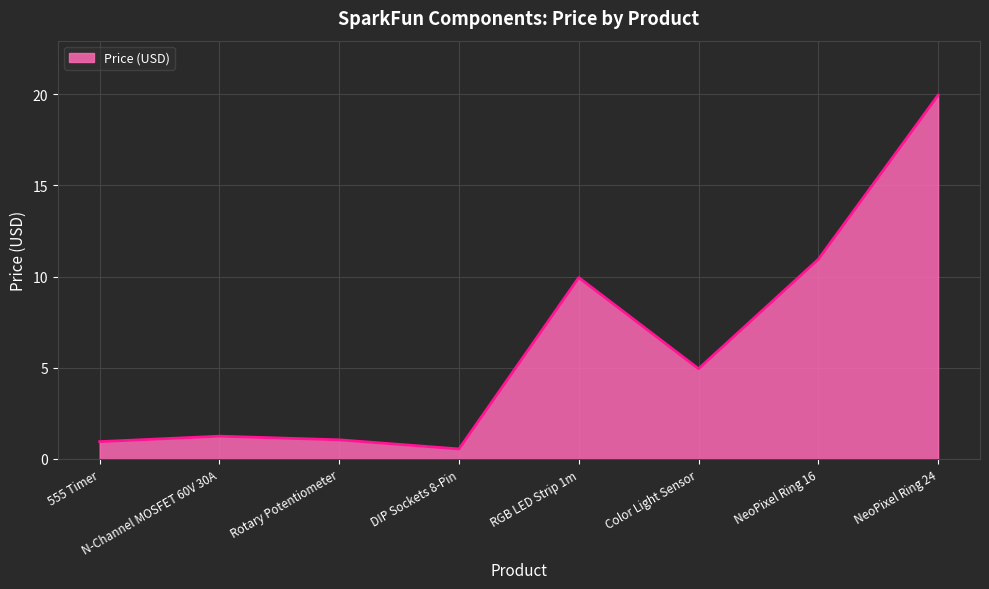

Which has a higher value, RGB LED Strip 1m or DIP Sockets 8-Pin?

RGB LED Strip 1m